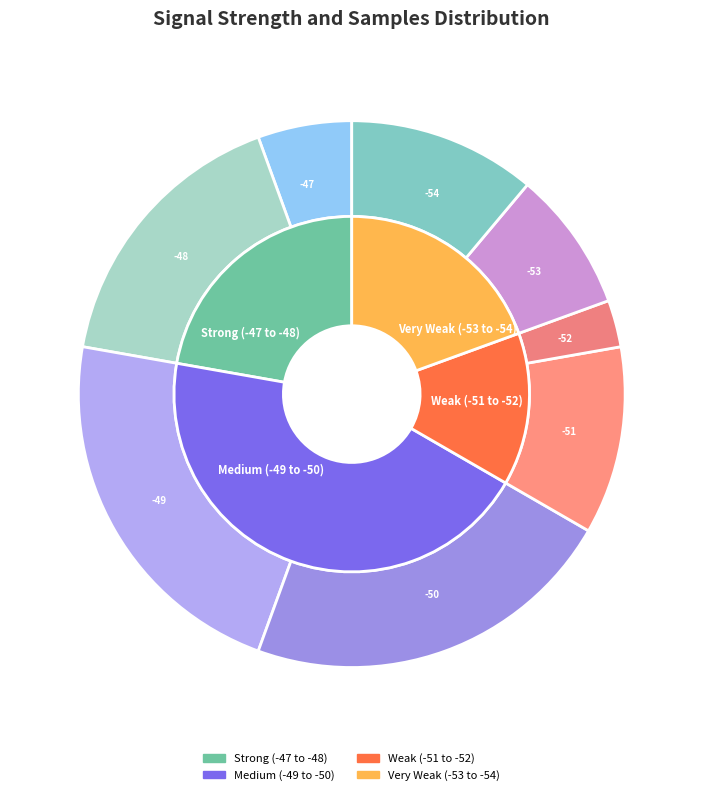

Is it true that -54 is 1% of the pie?

False